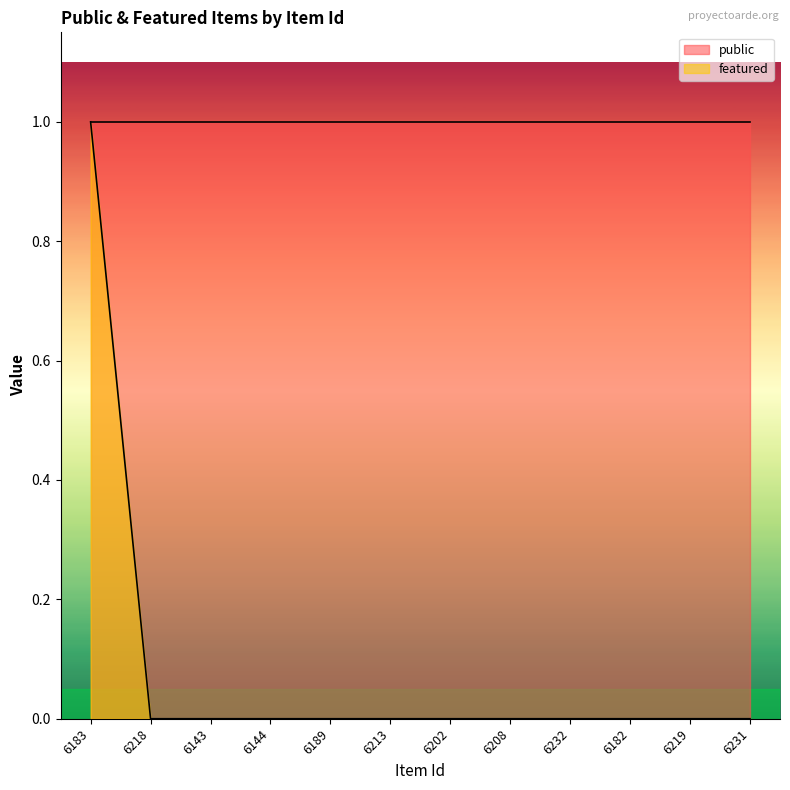

Reading left to right, list all the values displayed in this chart.

6183=1	6218=0	6143=0	6144=0	6189=0	6213=0	6202=0	6208=0	6232=0	6182=0	6219=0	6231=0